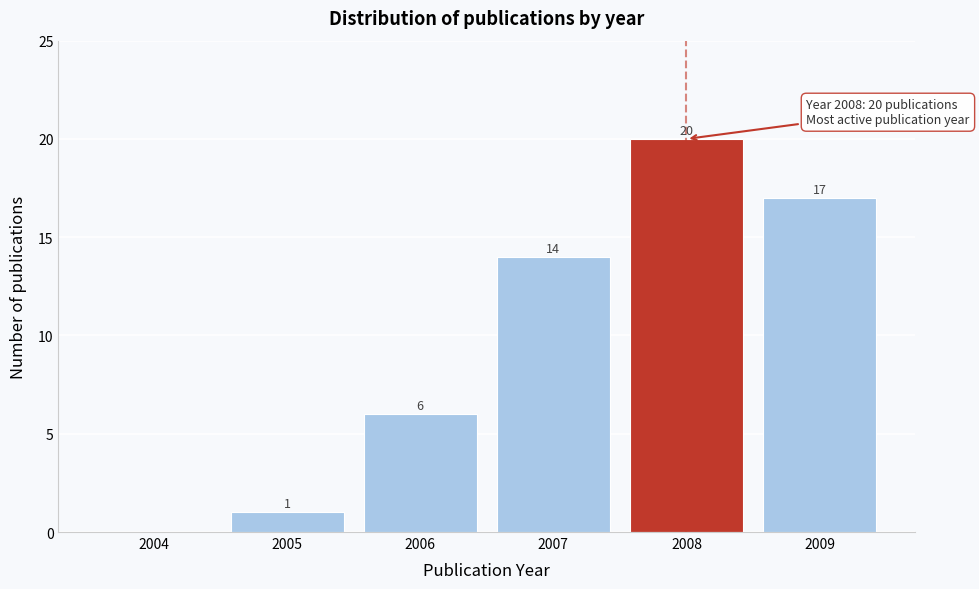

Reading left to right, what are all the values shown in this chart?

2004=0	2005=1	2006=6	2007=14	2008=20	2009=17